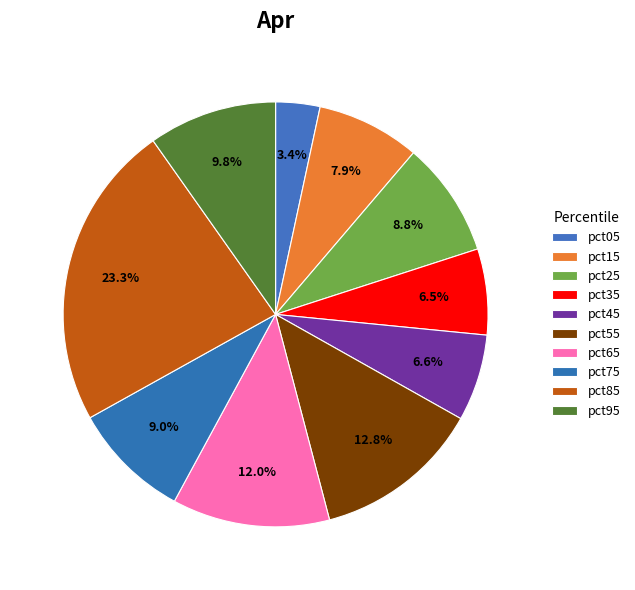

Is pct15 the majority of the pie?

No